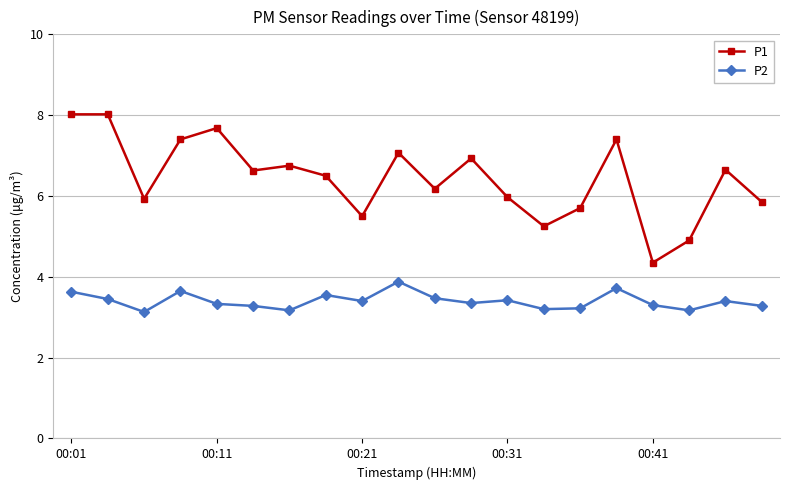

True or false: P2 has more than 0 points higher than both neighbors.

True